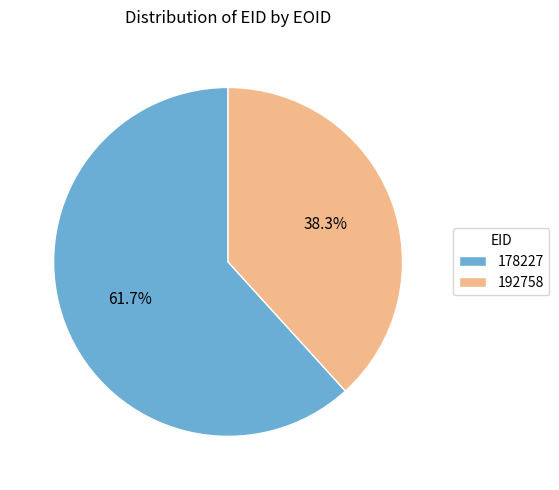

What is the ratio of the value at 178227 to the value at 192758?

1.6